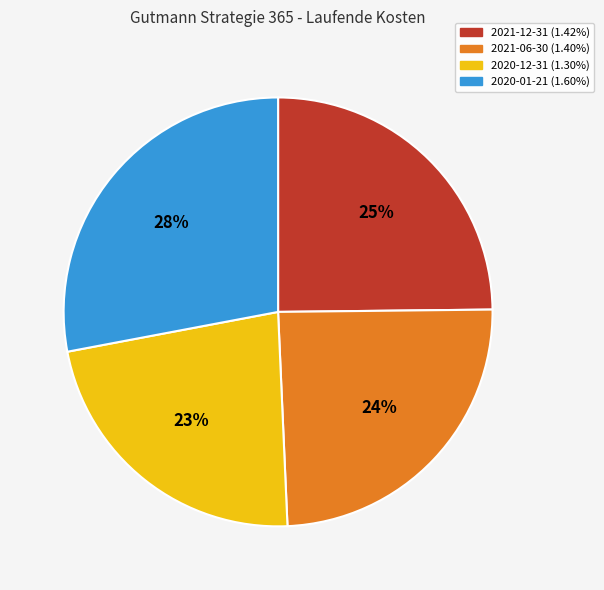

Which slice is the largest?

2020-01-21